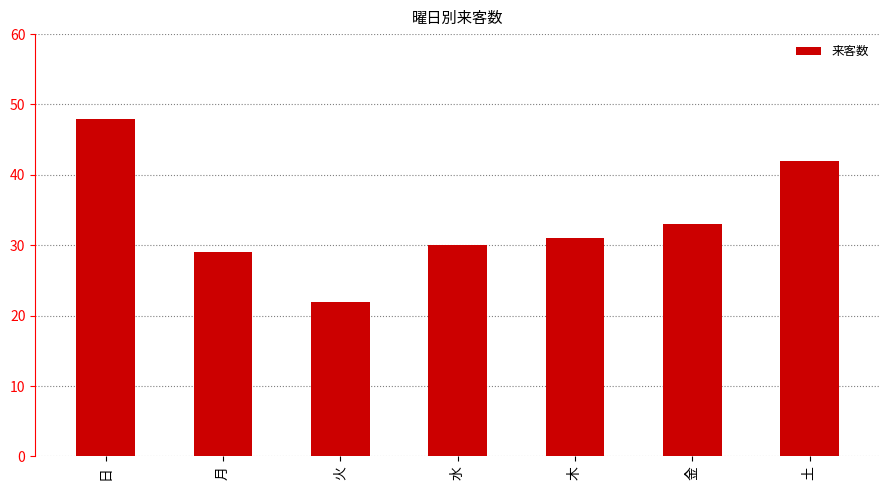

Approximately how many times larger is the value at 日 compared to 土?

1.1